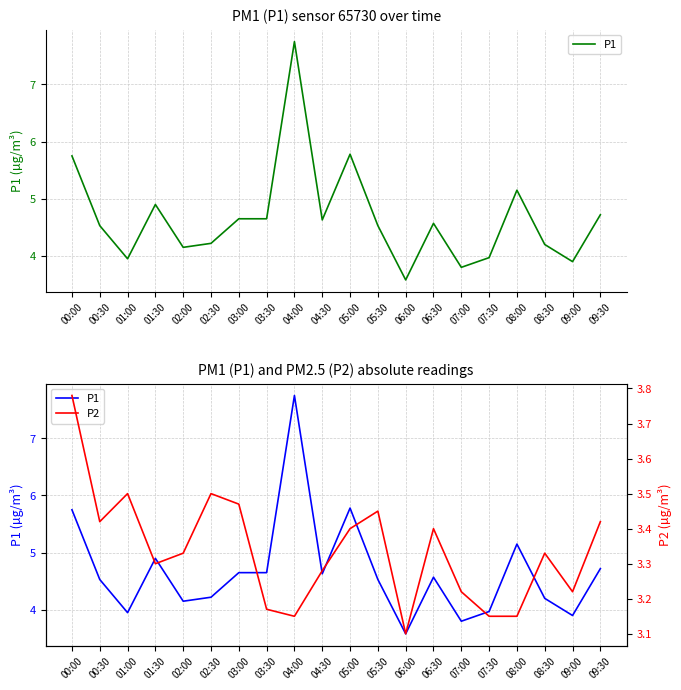

What are all the series names shown in the legend?

P1, P2